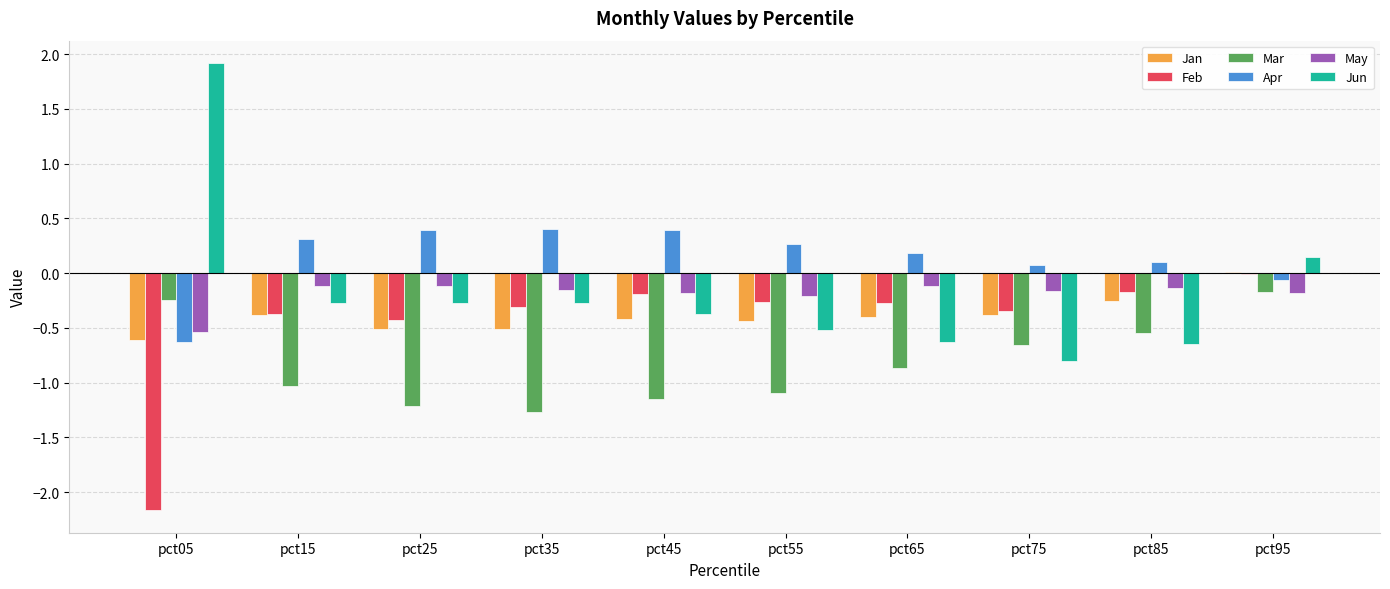

What are all the series names shown in the legend?

Jan, Feb, Mar, Apr, May, Jun